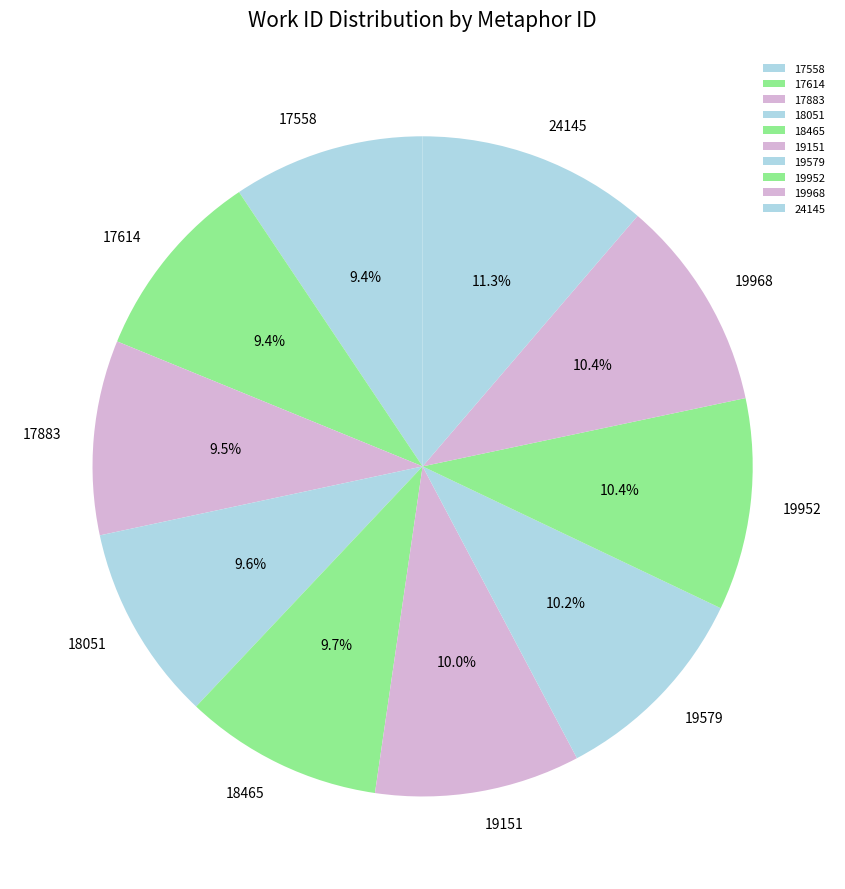

To the nearest percent, what is the combined percentage of 19952 and 17558?

20%